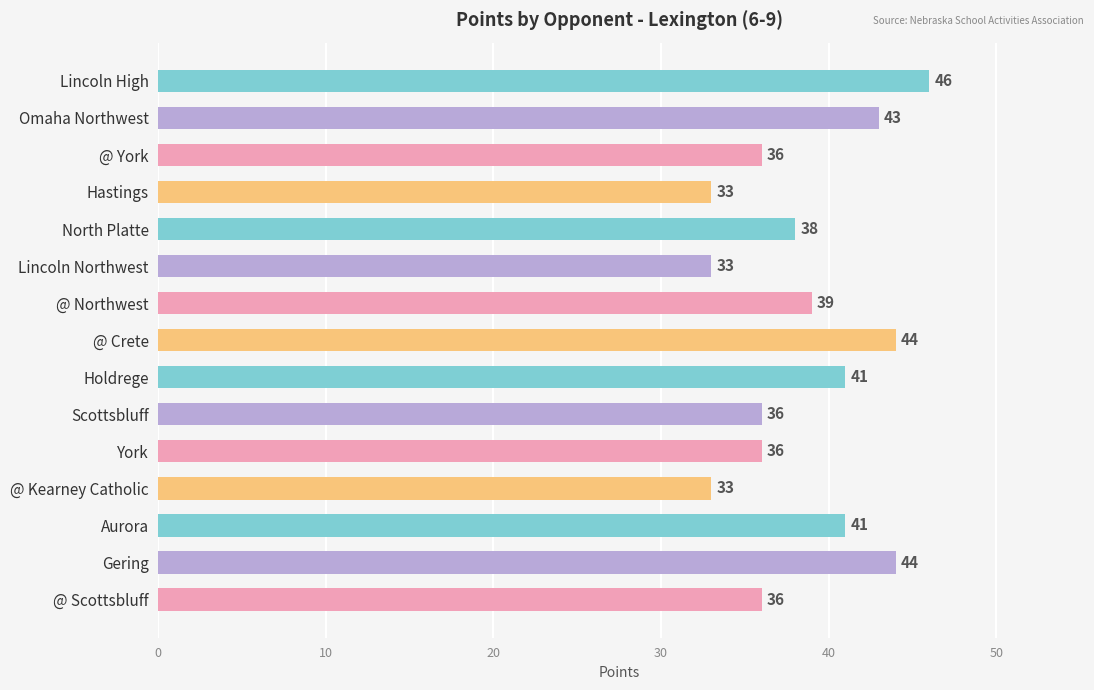

Which has a higher value, @ Crete or @ Scottsbluff?

@ Crete